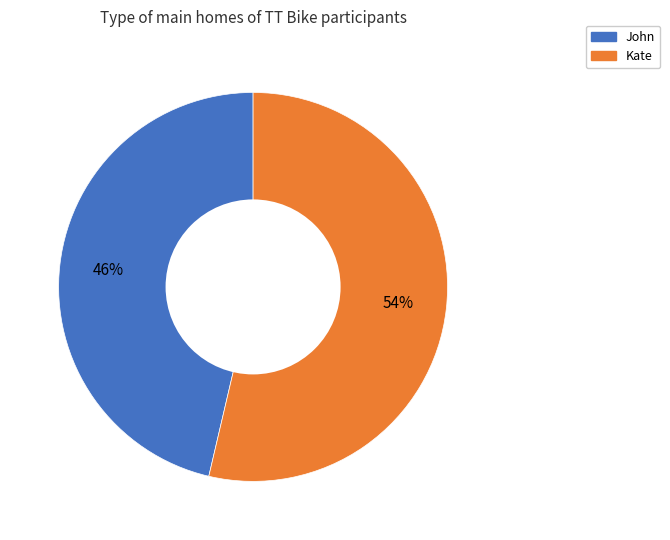

Do Kate and John together represent more than half of the pie?

Yes